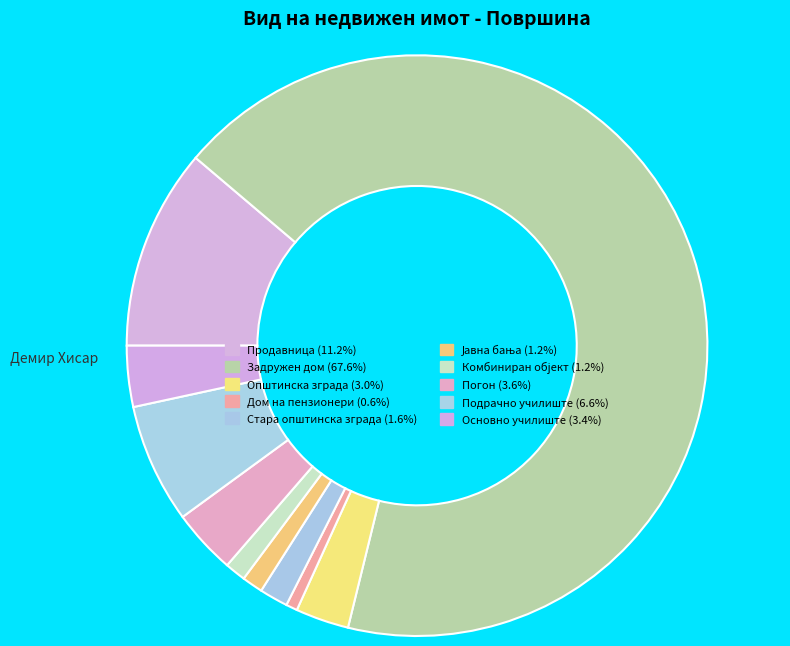

What is the total percentage of Комбиниран објект and Дом на пензионери?

1.8%